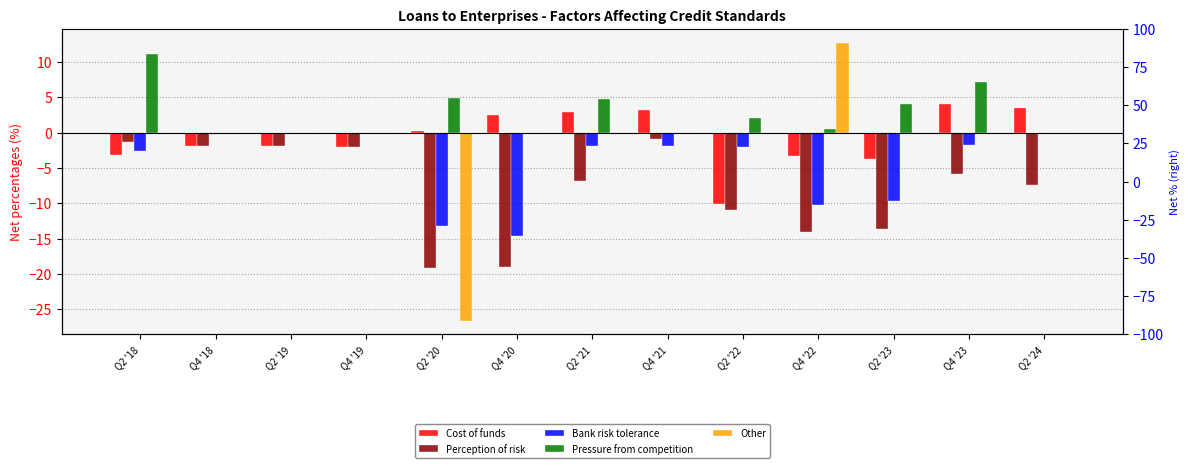

What is the smallest value displayed?

-26.6